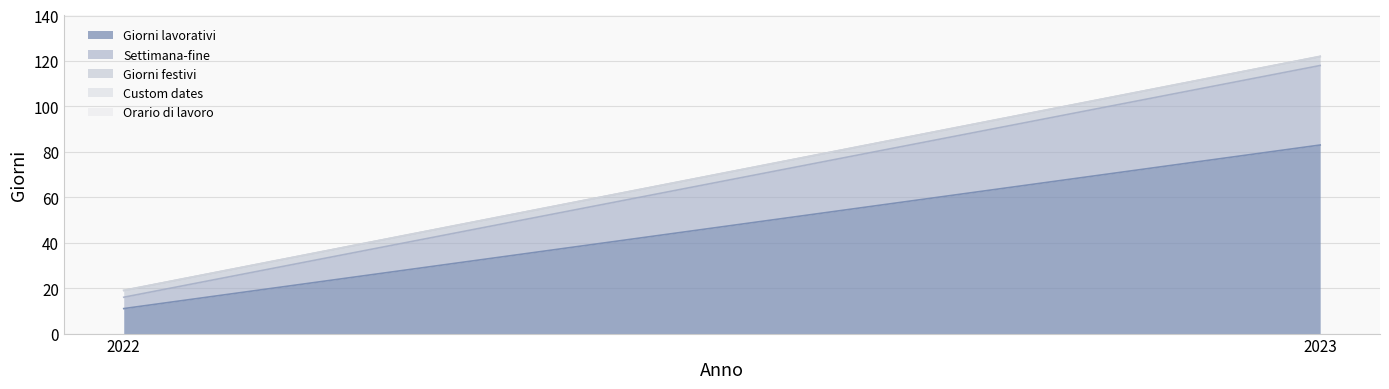

At which category is the sum across all series the highest?

2023